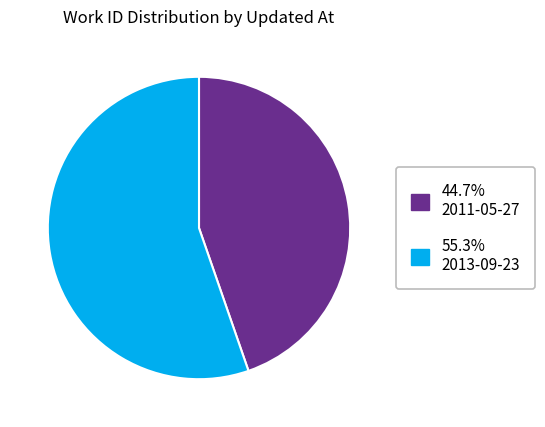

Does any single category account for the majority?

Yes